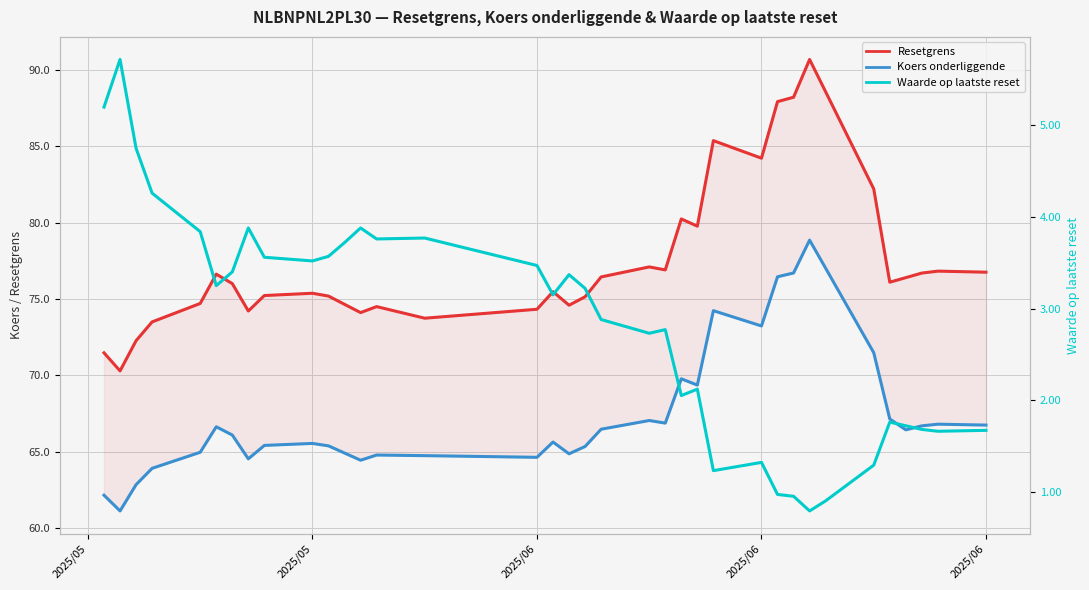

Reading left to right, transcribe all the data shown in this chart.

Resetgrens: 76.8	76.8	76.7	76.4	76.1	82.2	88.6	90.7	88.2	87.9	84.2	85.4	79.8	80.2	76.9	77.1	76.4	75.1	74.6	75.5	74.3	73.7	74.5	74.1	74.6	75.2	75.4	75.2	74.2	76.0	76.6	74.7	73.5	72.3	70.3	71.5
Koers onderliggende: 66.7	66.8	66.7	66.4	67.1	71.5	77.0	78.8	76.7	76.5	73.2	74.2	69.4	69.8	66.9	67.0	66.5	65.3	64.9	65.6	64.6	64.7	64.8	64.4	64.9	65.4	65.5	65.4	64.5	66.1	66.6	65.0	63.9	62.8	61.1	62.1
Waarde op laatste reset: 1.7	1.7	1.7	1.7	1.8	1.3	0.9	0.8	0.9	1.0	1.3	1.2	2.1	2.0	2.8	2.7	2.9	3.2	3.4	3.1	3.5	3.8	3.8	3.9	3.7	3.6	3.5	3.6	3.9	3.4	3.2	3.8	4.3	4.8	5.7	5.2